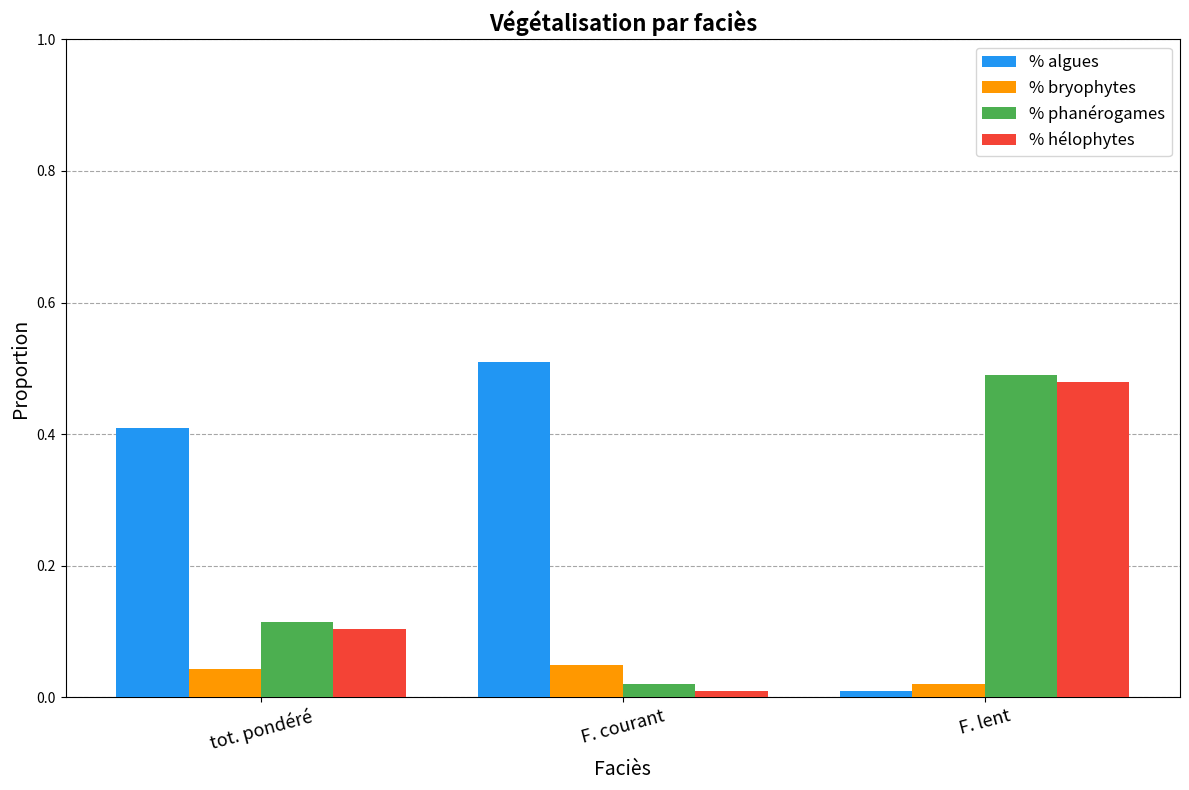

List the labels in order of % hélophytes value, smallest first.

F. courant, tot. pondéré, F. lent